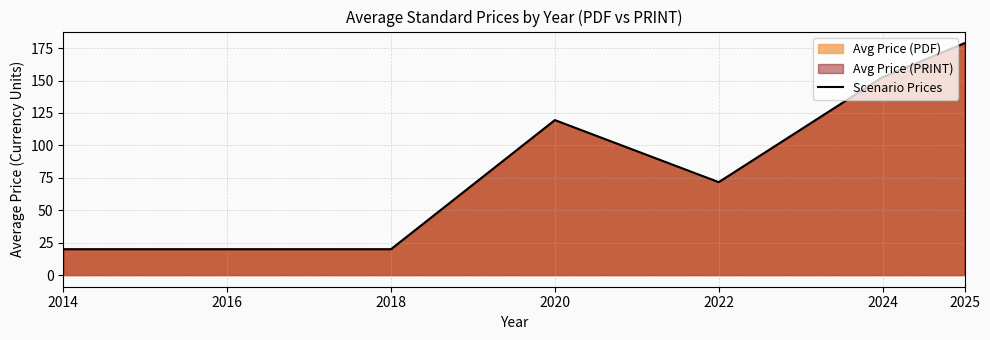

At which category does the chart reach its peak across all series?

2025